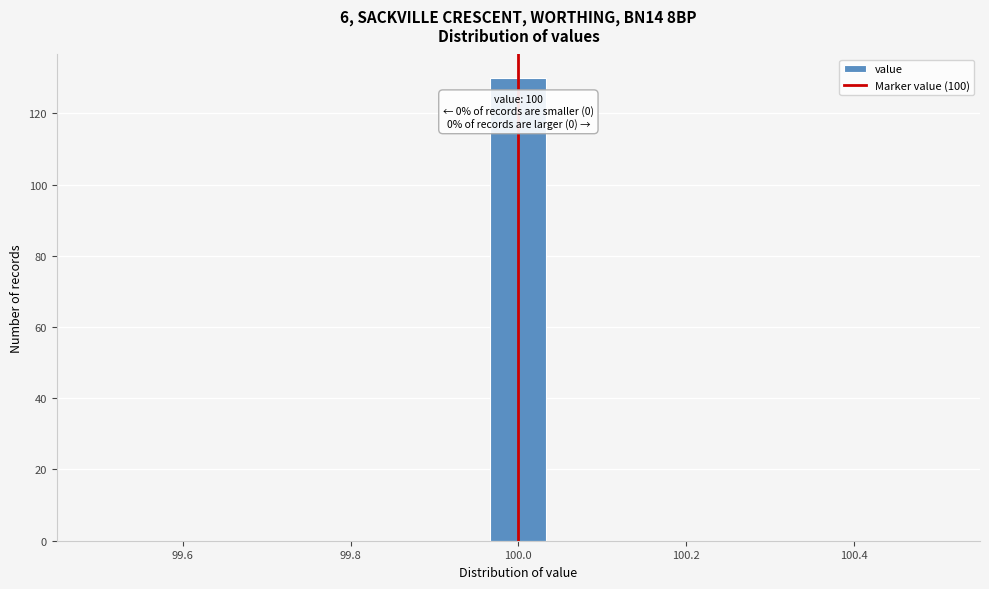

Read against the x-axis, roughly where is the centre of the tallest bar?

100.00